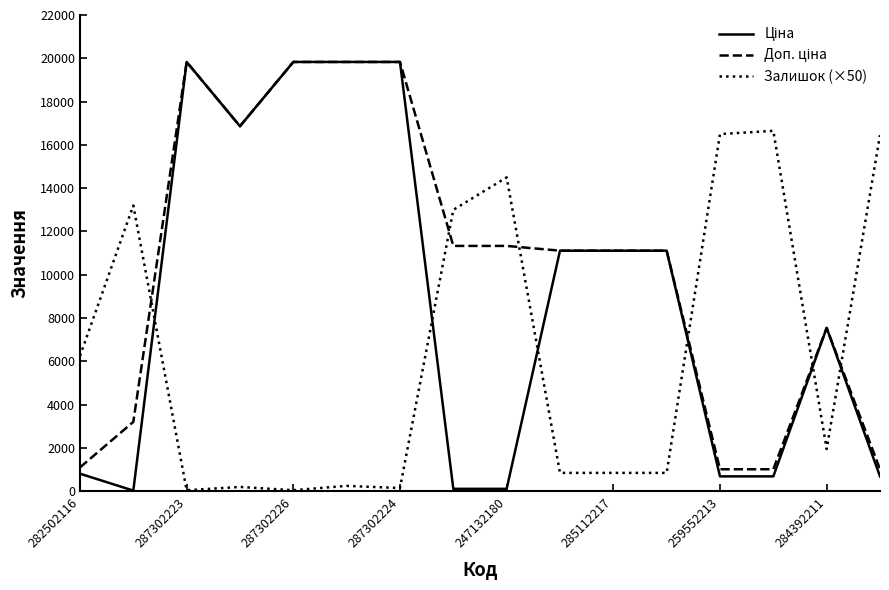

What is the highest value of the Залишок (×50) series?

16650.0